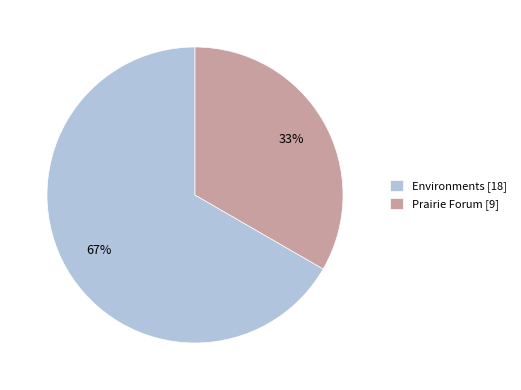

What is the ratio of the value at Prairie Forum [9] to the value at Environments [18]?

0.5